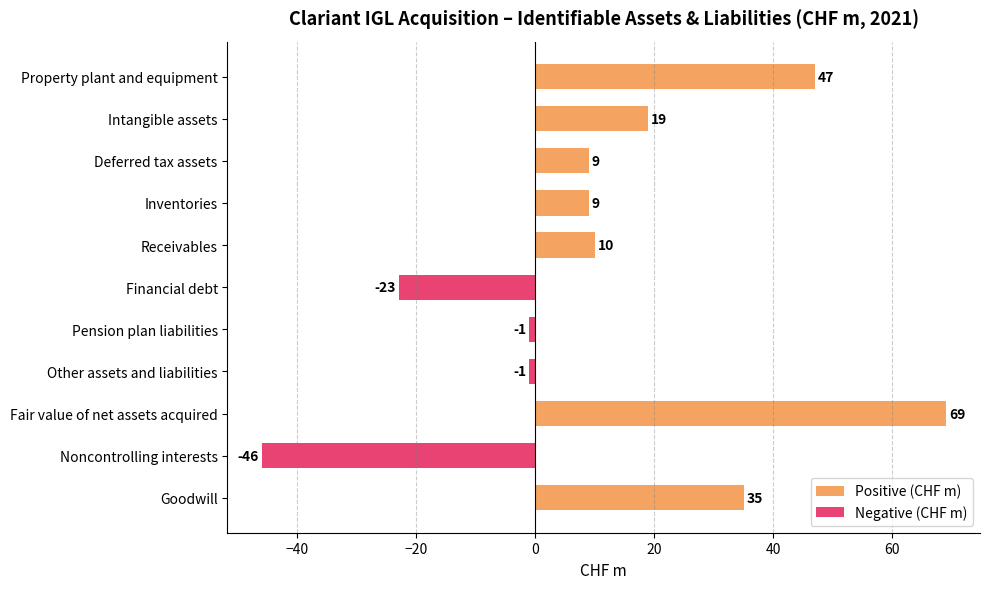

At which label is the value closest to 11?

Receivables